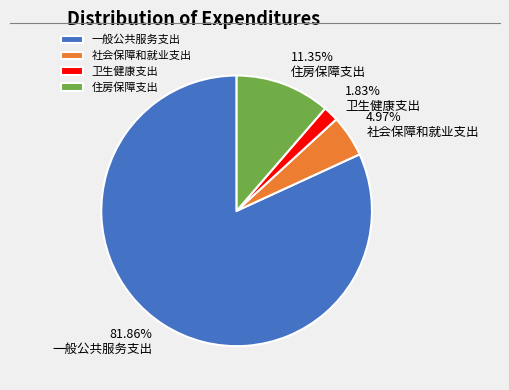

The 一般公共服务支出 slice represents 82% of the pie. True or false?

True